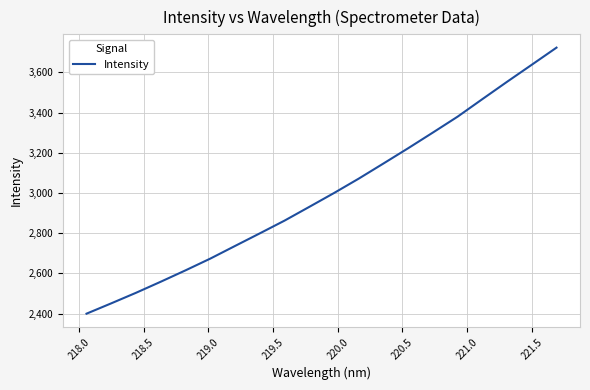

What is the difference between the maximum and minimum values?

1323.0